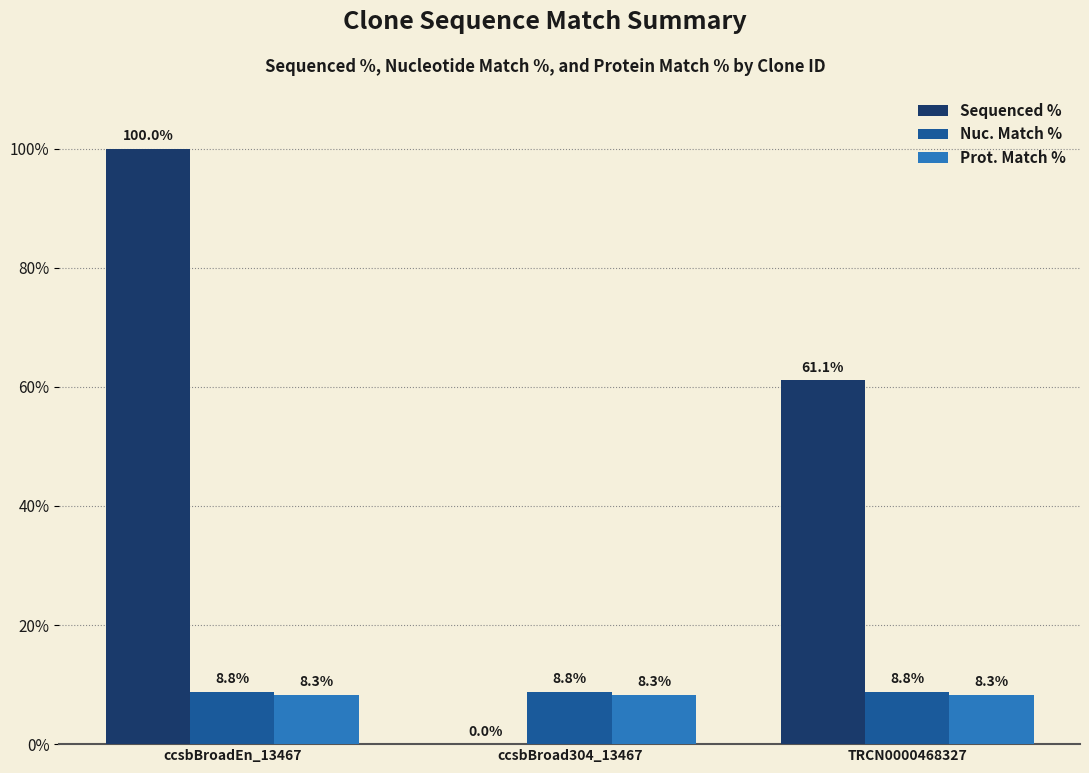

What is the sum of all Nuc. Match % values?

26.4